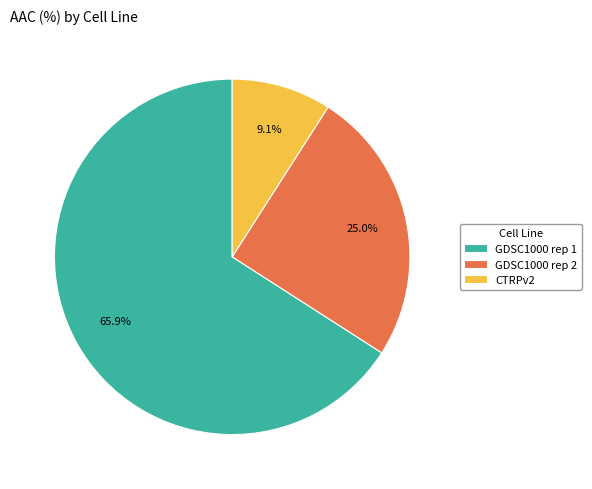

What is the largest slice in the pie chart?

GDSC1000 rep 1